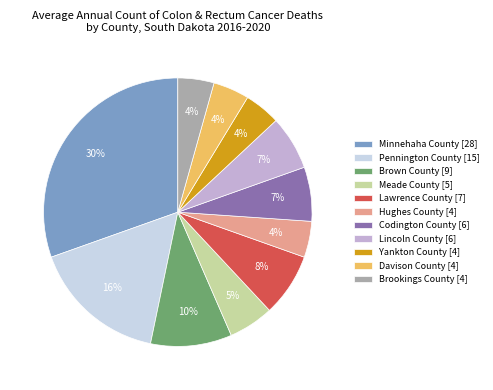

Does Lawrence County [7] represent more than half of the total?

No